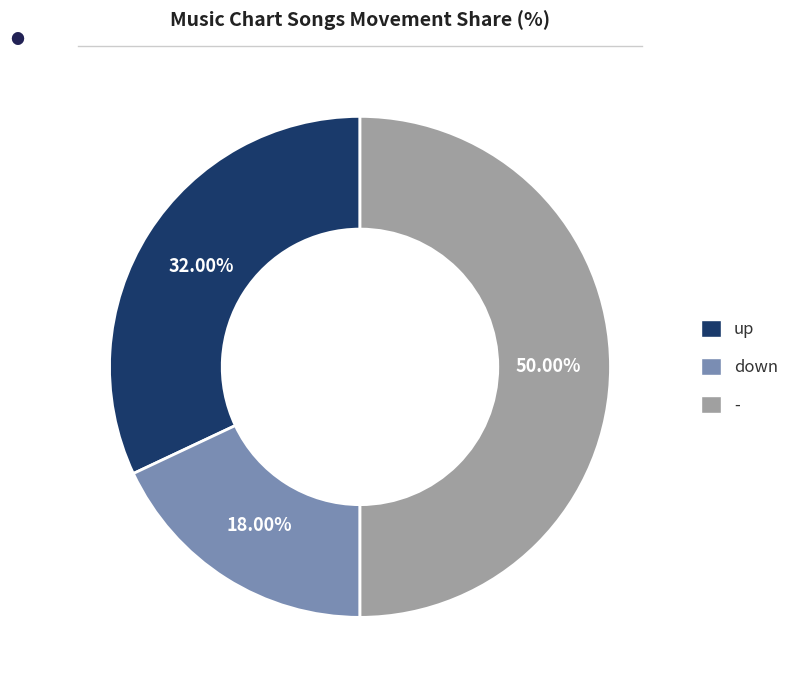

Is it true that - is 60% of the pie?

False